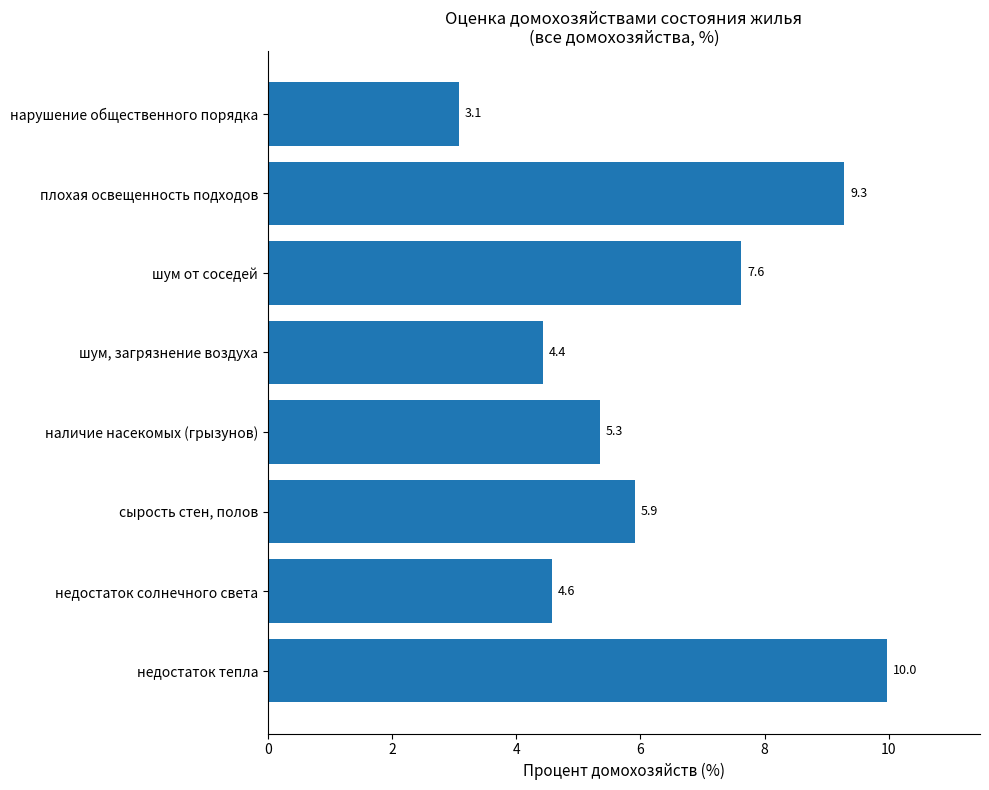

What is the smallest value displayed?

3.1